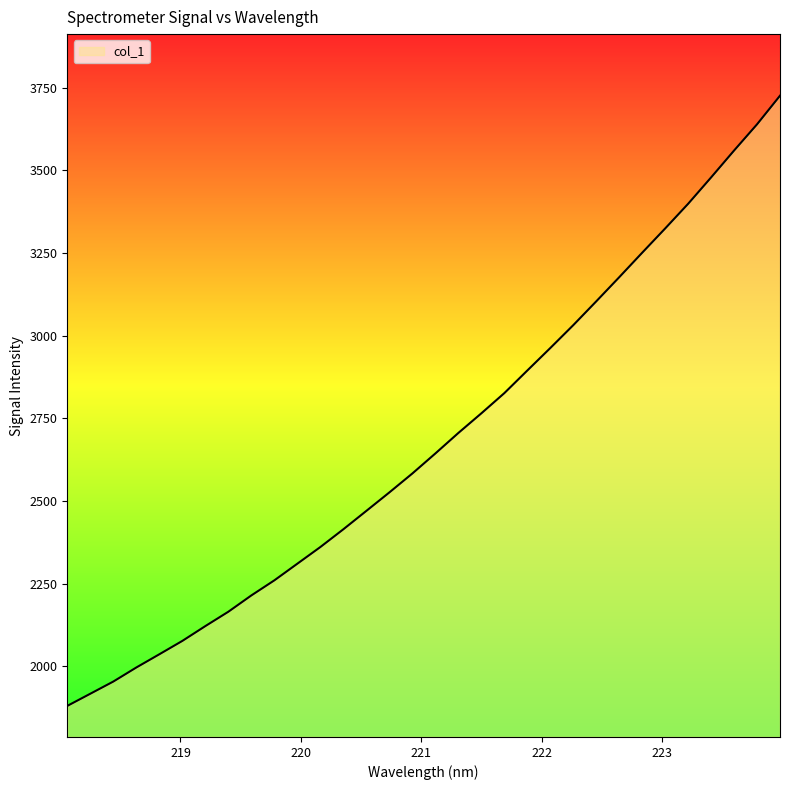

What is the smallest value displayed?

1880.0